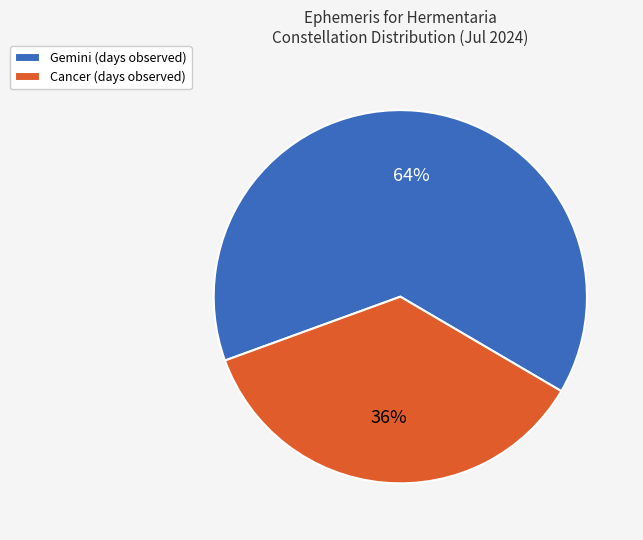

To the nearest percent, what is the difference between the largest and smallest slice percentages?

28%